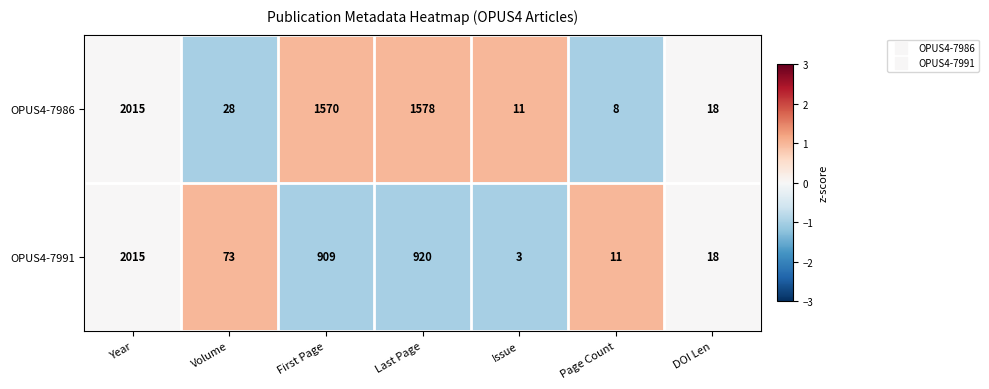

Reading left to right, extract all data points from this chart.

OPUS4-7986: Year=2015	Volume=28	First Page=1570	Last Page=1578	Issue=11	Page Count=8	DOI Len=18
OPUS4-7991: Year=2015	Volume=73	First Page=909	Last Page=920	Issue=3	Page Count=11	DOI Len=18